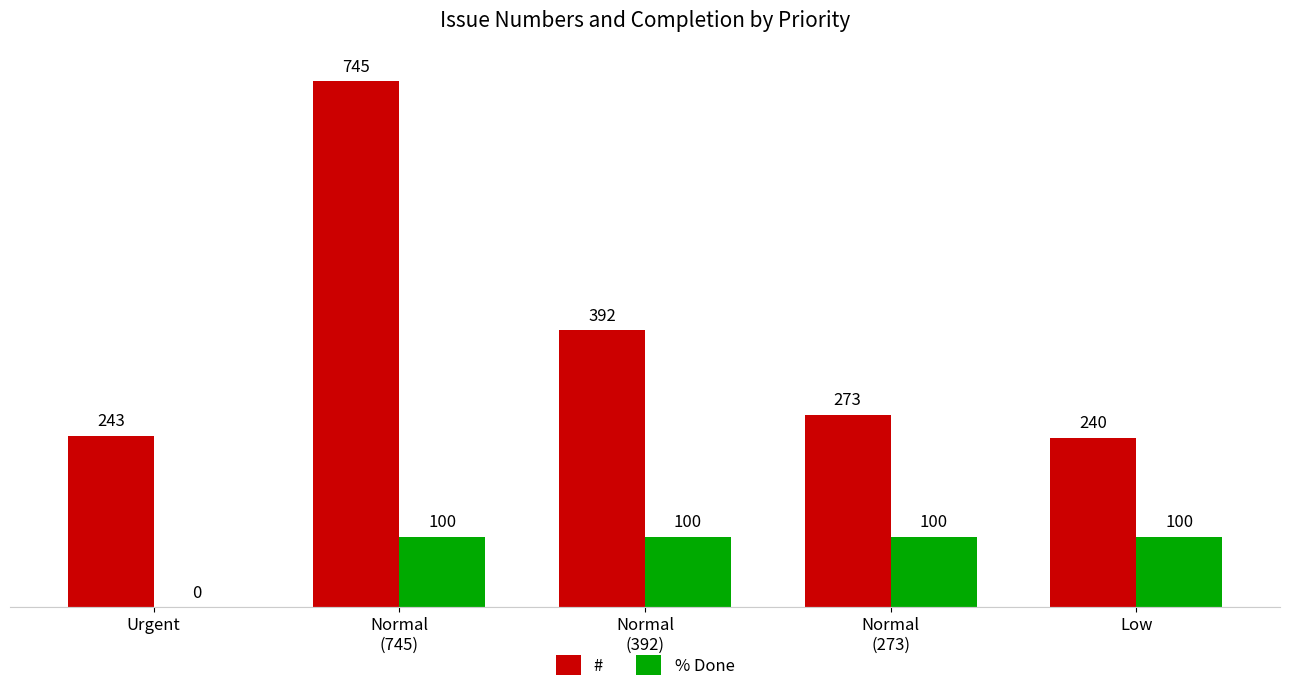

The value of % Done at Low is 100. True or false?

True